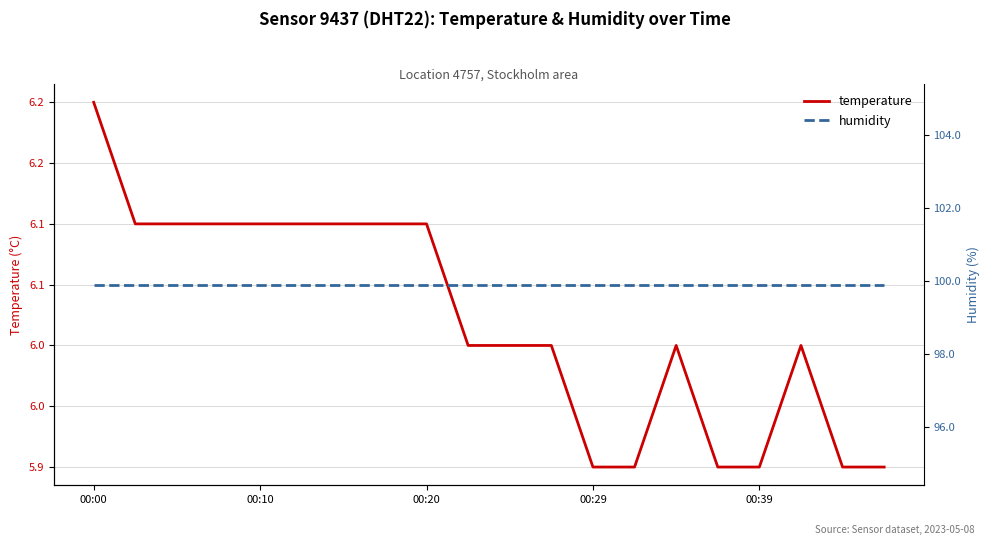

What is the total value across all series at 13?

105.8